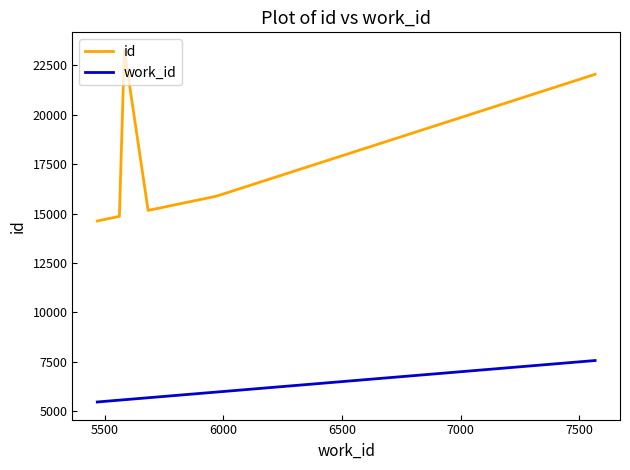

What is the difference between the maximum and minimum values in the work_id series?

2097